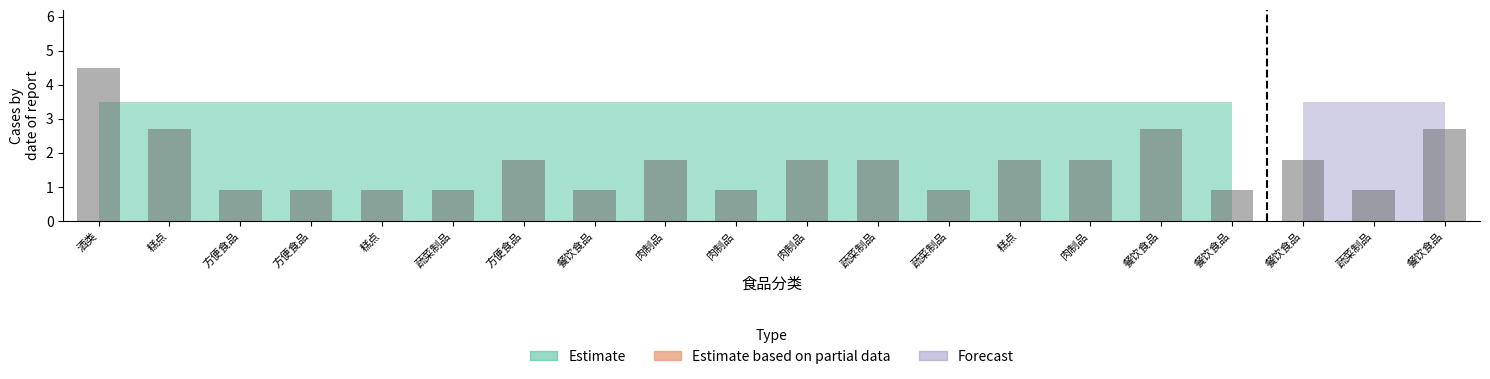

How many distinct data groups are displayed?

1